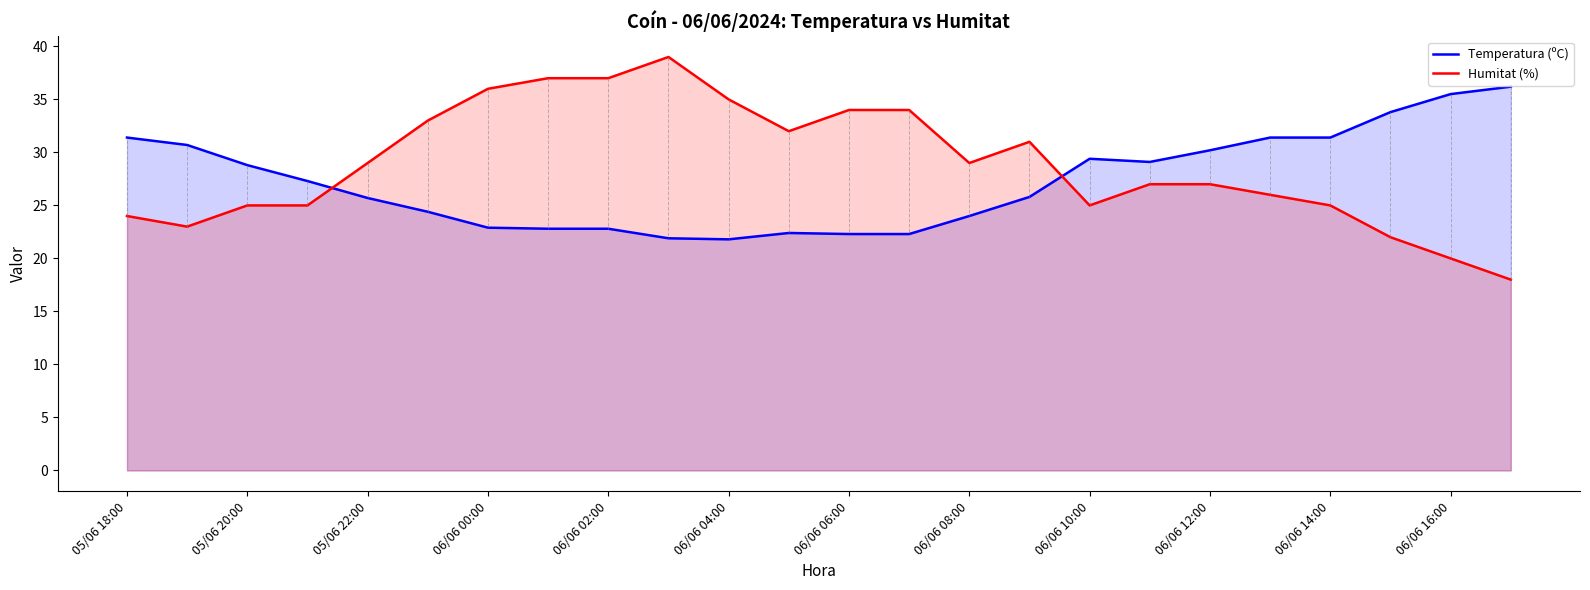

At how many categories does at least one series exceed 37?

1